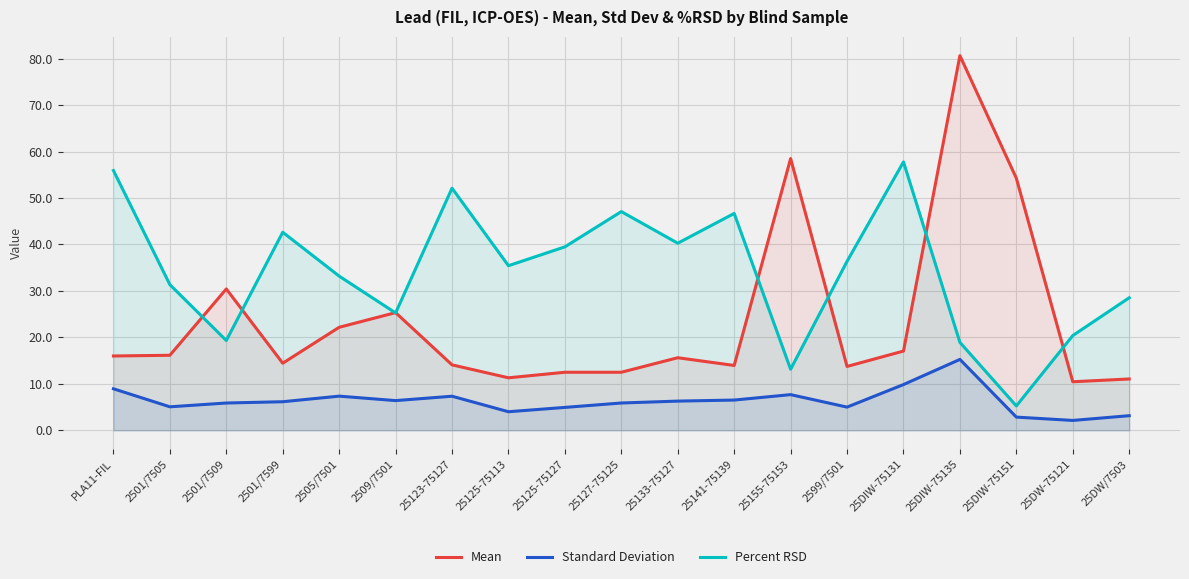

True or false: Percent RSD and Standard Deviation cross at least once.

False